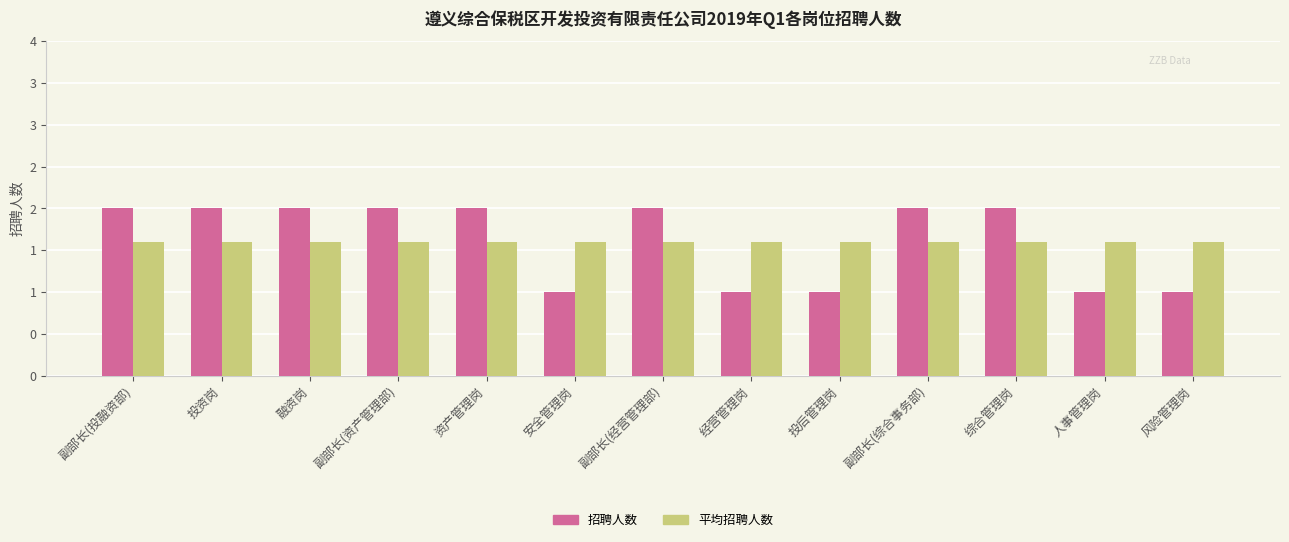

Reading left to right, transcribe all the data shown in this chart.

招聘人数: 副部长(投融资部)=2.0	投资岗=2.0	融资岗=2.0	副部长(资产管理部)=2.0	资产管理岗=2.0	安全管理岗=1.0	副部长(经营管理部)=2.0	经营管理岗=1.0	投后管理岗=1.0	副部长(综合事务部)=2.0	综合管理岗=2.0	人事管理岗=1.0	风险管理岗=1.0
平均招聘人数: 副部长(投融资部)=1.6	投资岗=1.6	融资岗=1.6	副部长(资产管理部)=1.6	资产管理岗=1.6	安全管理岗=1.6	副部长(经营管理部)=1.6	经营管理岗=1.6	投后管理岗=1.6	副部长(综合事务部)=1.6	综合管理岗=1.6	人事管理岗=1.6	风险管理岗=1.6